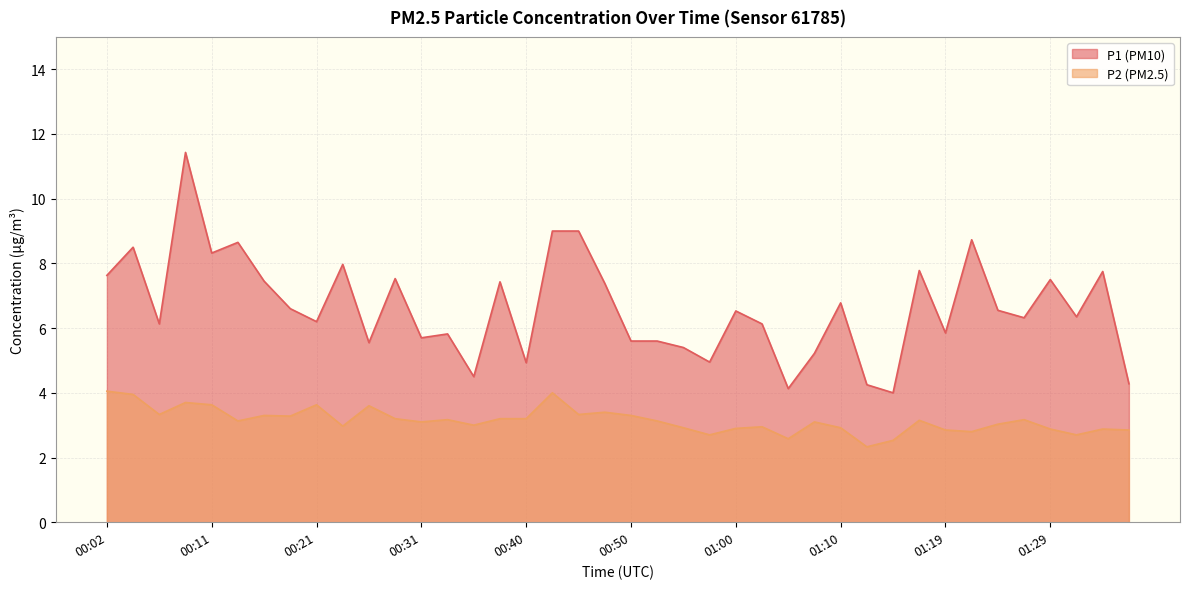

Does the chart display data point markers on the line(s)?

No